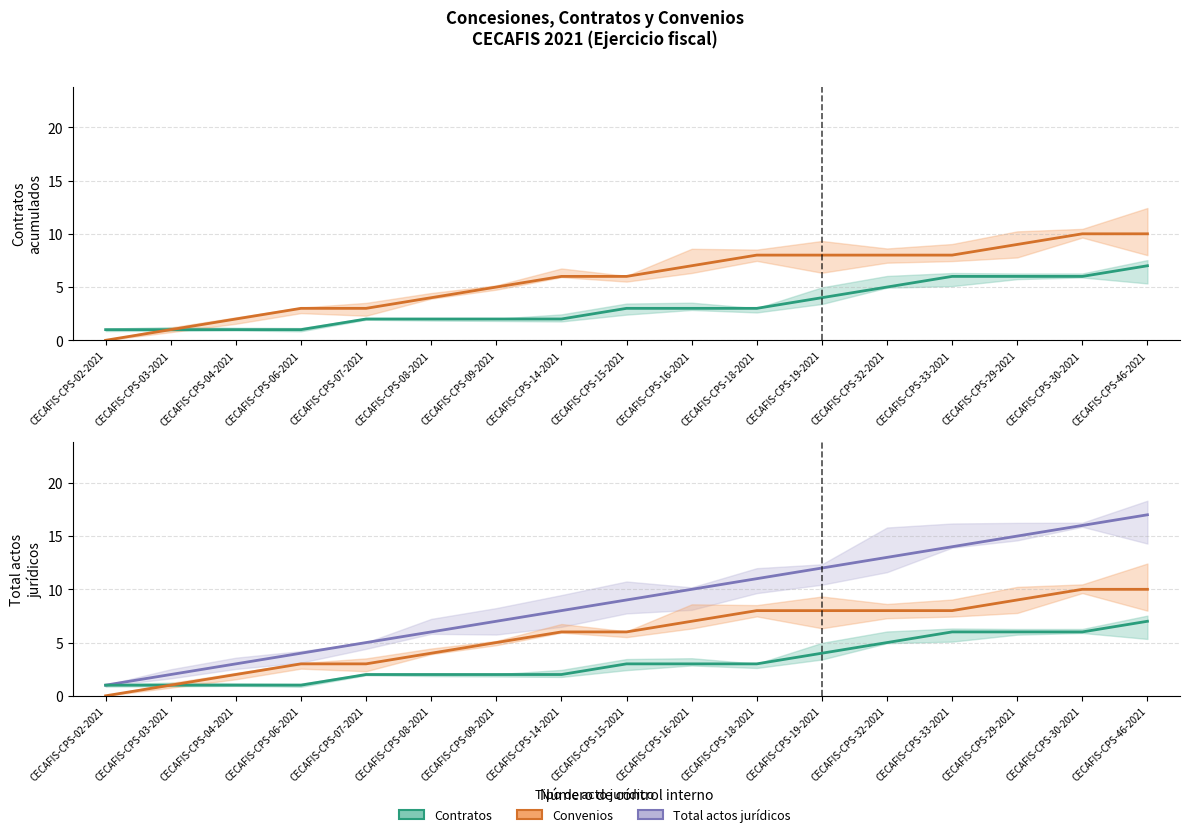

Reading right to left, transcribe all the data shown in this chart.

Contratos (acumulado): CECAFIS-CPS-46-2021=7	CECAFIS-CPS-30-2021=6	CECAFIS-CPS-29-2021=6	CECAFIS-CPS-33-2021=6	CECAFIS-CPS-32-2021=5	CECAFIS-CPS-19-2021=4	CECAFIS-CPS-18-2021=3	CECAFIS-CPS-16-2021=3	CECAFIS-CPS-15-2021=3	CECAFIS-CPS-14-2021=2	CECAFIS-CPS-09-2021=2	CECAFIS-CPS-08-2021=2	CECAFIS-CPS-07-2021=2	CECAFIS-CPS-06-2021=1	CECAFIS-CPS-04-2021=1	CECAFIS-CPS-03-2021=1	CECAFIS-CPS-02-2021=1
Convenios (acumulado): CECAFIS-CPS-46-2021=10	CECAFIS-CPS-30-2021=10	CECAFIS-CPS-29-2021=9	CECAFIS-CPS-33-2021=8	CECAFIS-CPS-32-2021=8	CECAFIS-CPS-19-2021=8	CECAFIS-CPS-18-2021=8	CECAFIS-CPS-16-2021=7	CECAFIS-CPS-15-2021=6	CECAFIS-CPS-14-2021=6	CECAFIS-CPS-09-2021=5	CECAFIS-CPS-08-2021=4	CECAFIS-CPS-07-2021=3	CECAFIS-CPS-06-2021=3	CECAFIS-CPS-04-2021=2	CECAFIS-CPS-03-2021=1	CECAFIS-CPS-02-2021=0
Total actos jurídicos: CECAFIS-CPS-46-2021=17	CECAFIS-CPS-30-2021=16	CECAFIS-CPS-29-2021=15	CECAFIS-CPS-33-2021=14	CECAFIS-CPS-32-2021=13	CECAFIS-CPS-19-2021=12	CECAFIS-CPS-18-2021=11	CECAFIS-CPS-16-2021=10	CECAFIS-CPS-15-2021=9	CECAFIS-CPS-14-2021=8	CECAFIS-CPS-09-2021=7	CECAFIS-CPS-08-2021=6	CECAFIS-CPS-07-2021=5	CECAFIS-CPS-06-2021=4	CECAFIS-CPS-04-2021=3	CECAFIS-CPS-03-2021=2	CECAFIS-CPS-02-2021=1
Contratos: CECAFIS-CPS-46-2021=7	CECAFIS-CPS-30-2021=6	CECAFIS-CPS-29-2021=6	CECAFIS-CPS-33-2021=6	CECAFIS-CPS-32-2021=5	CECAFIS-CPS-19-2021=4	CECAFIS-CPS-18-2021=3	CECAFIS-CPS-16-2021=3	CECAFIS-CPS-15-2021=3	CECAFIS-CPS-14-2021=2	CECAFIS-CPS-09-2021=2	CECAFIS-CPS-08-2021=2	CECAFIS-CPS-07-2021=2	CECAFIS-CPS-06-2021=1	CECAFIS-CPS-04-2021=1	CECAFIS-CPS-03-2021=1	CECAFIS-CPS-02-2021=1
Convenios: CECAFIS-CPS-46-2021=10	CECAFIS-CPS-30-2021=10	CECAFIS-CPS-29-2021=9	CECAFIS-CPS-33-2021=8	CECAFIS-CPS-32-2021=8	CECAFIS-CPS-19-2021=8	CECAFIS-CPS-18-2021=8	CECAFIS-CPS-16-2021=7	CECAFIS-CPS-15-2021=6	CECAFIS-CPS-14-2021=6	CECAFIS-CPS-09-2021=5	CECAFIS-CPS-08-2021=4	CECAFIS-CPS-07-2021=3	CECAFIS-CPS-06-2021=3	CECAFIS-CPS-04-2021=2	CECAFIS-CPS-03-2021=1	CECAFIS-CPS-02-2021=0